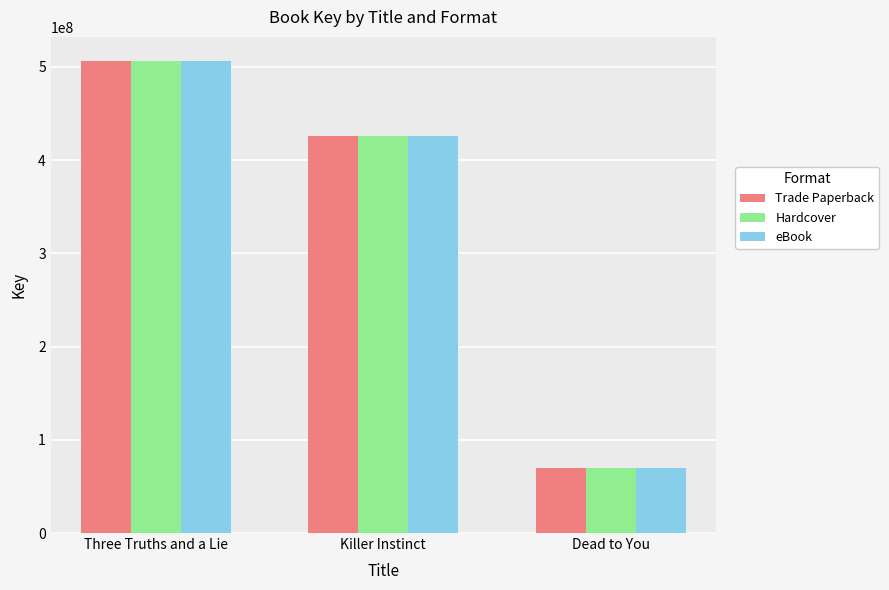

How many bars are there in each group?

3